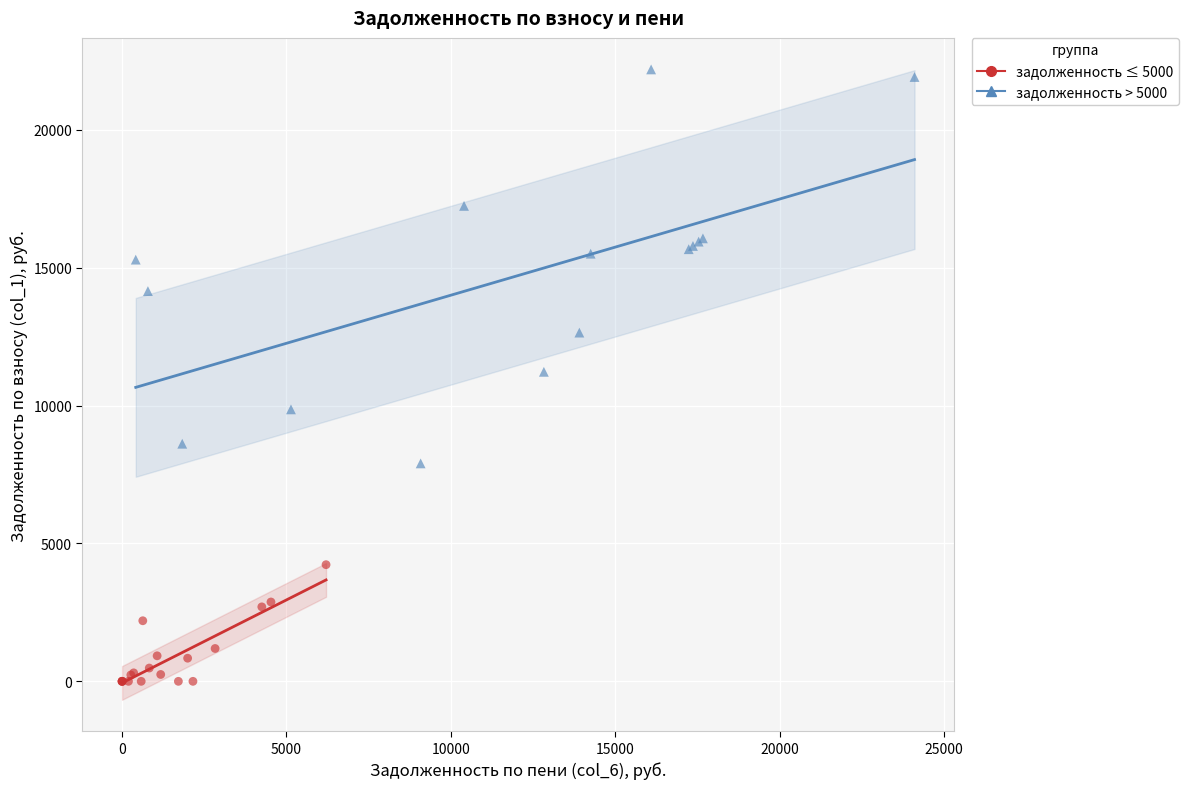

Which series contains the lowest Y value?

задолженность ≤ 5000